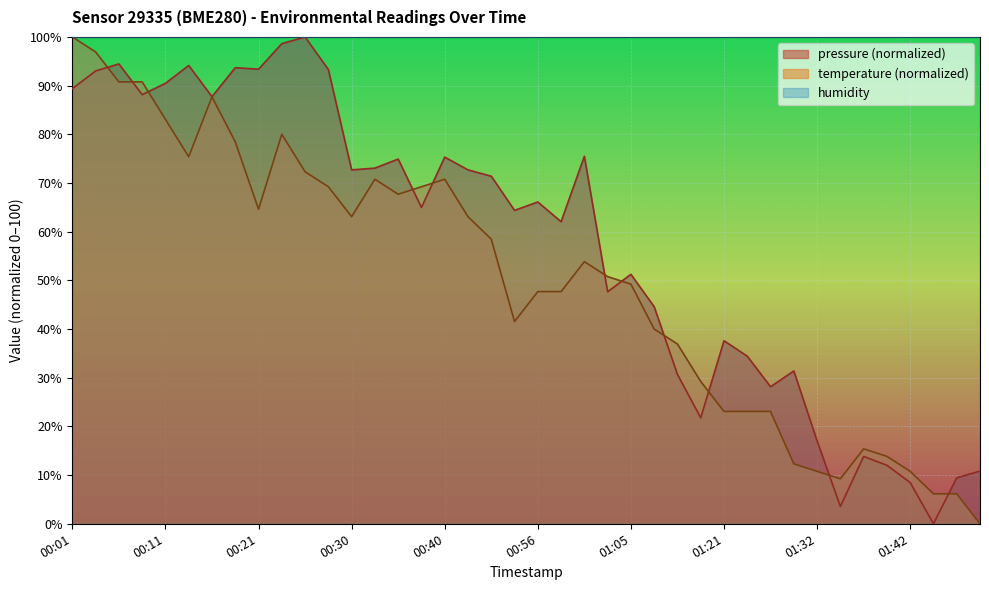

What is the approximate value of temperature at 00:13?

75.4